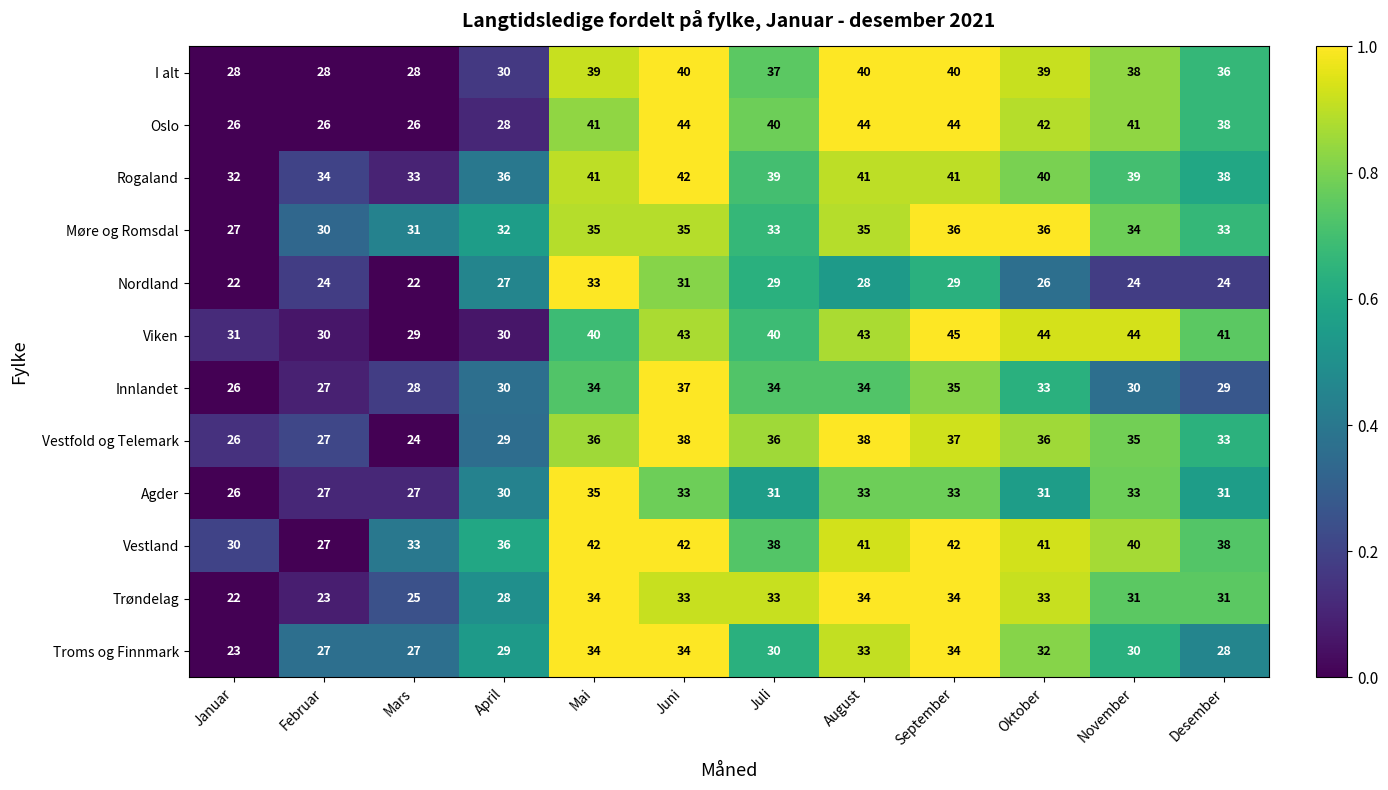

What is the difference between the maximum and minimum values in the Vestfold og Telemark series?

14